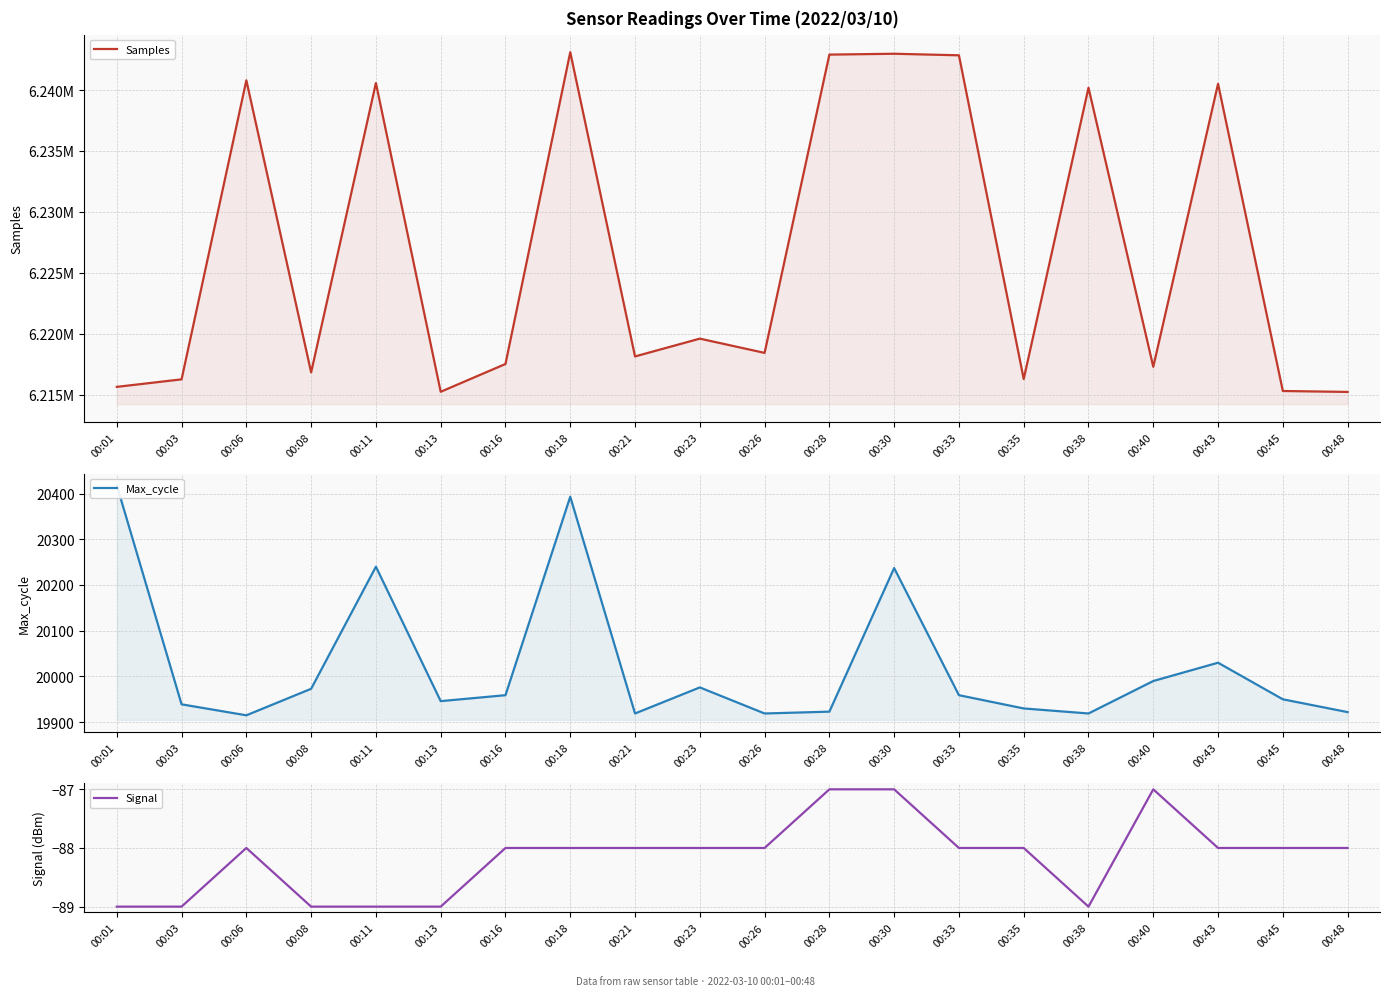

Rank the series by their maximum value, from lowest to highest.

Signal, Max_cycle, Samples